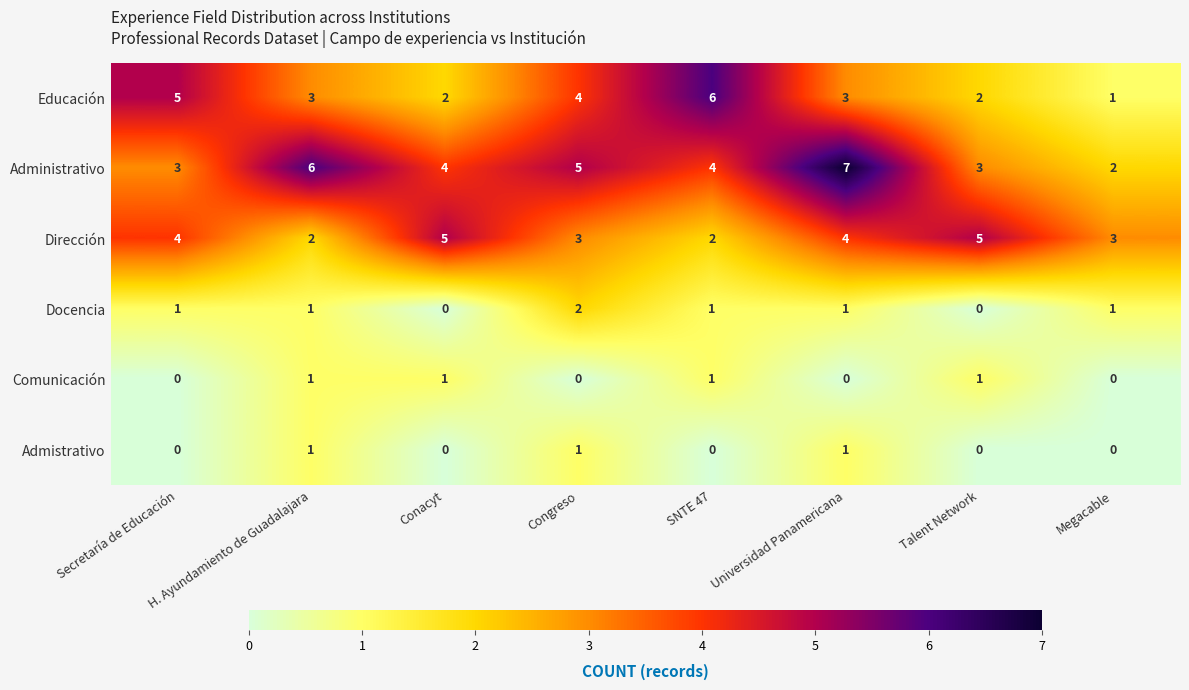

Which series has the largest total across all categories?

Administrativo